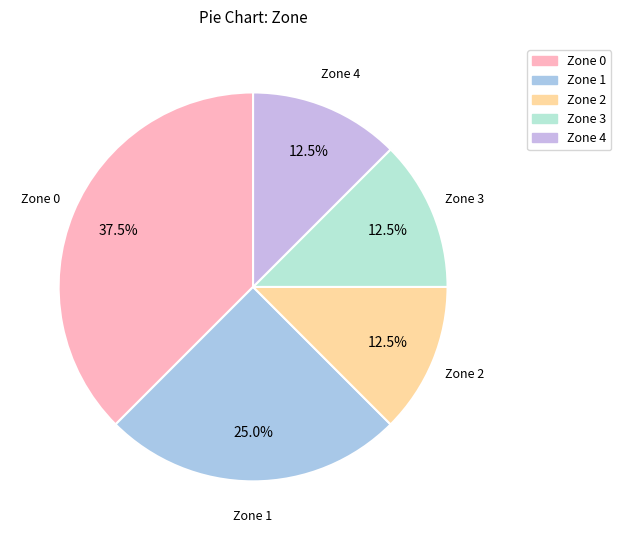

The Zone 4 slice represents 4% of the pie. True or false?

False